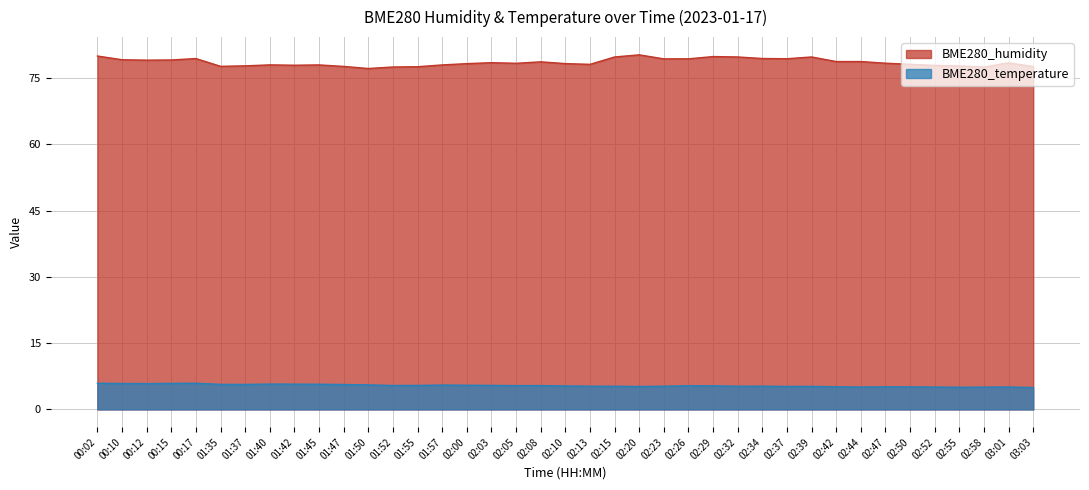

Count the number of data series in this chart.

2